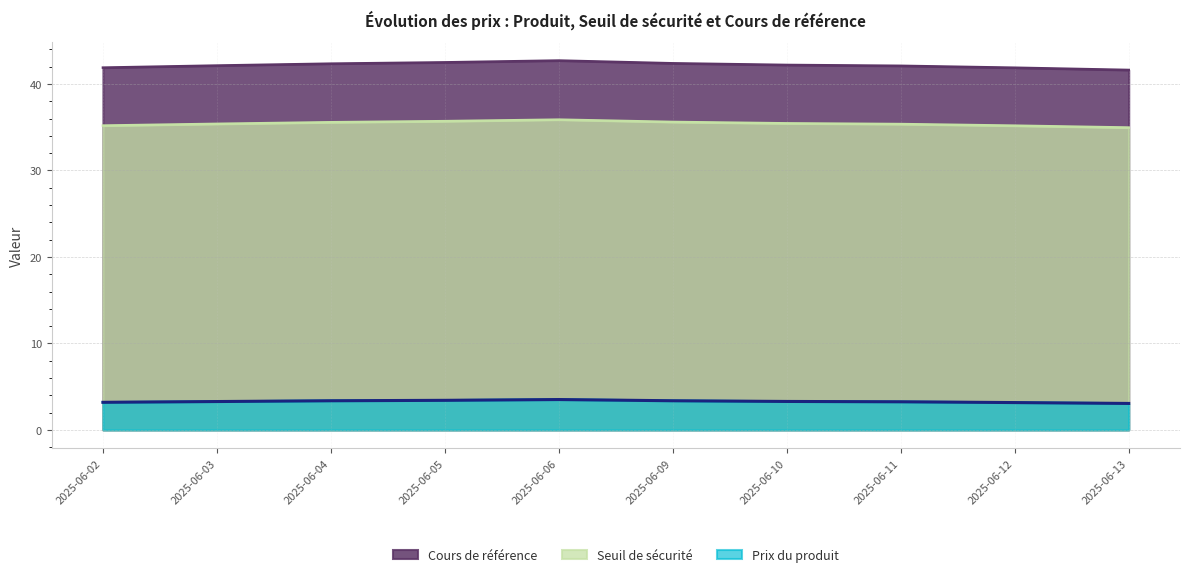

At which category is the sum across all series the highest?

2025-06-06